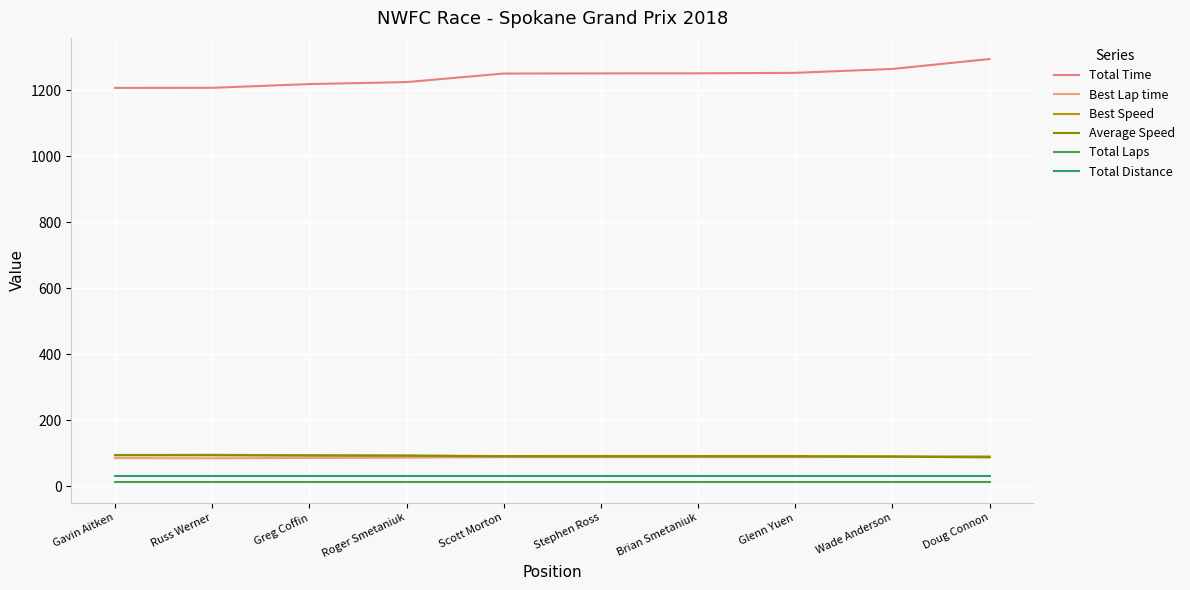

Is the value of Total Time at Stephen Ross greater than the value of Best Speed at Brian Smetaniuk?

Yes